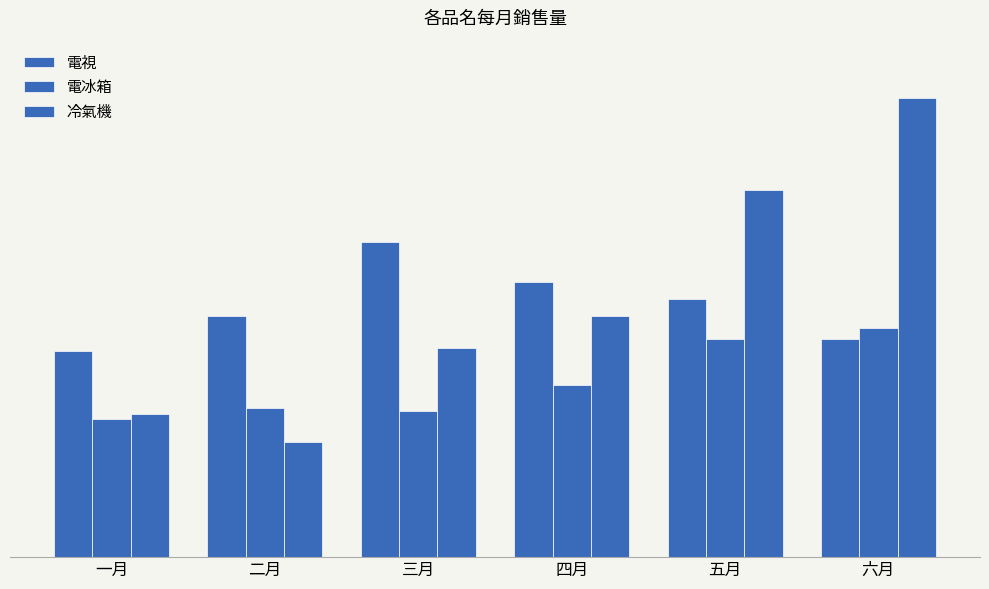

What is the total value across all series at 六月?

15800